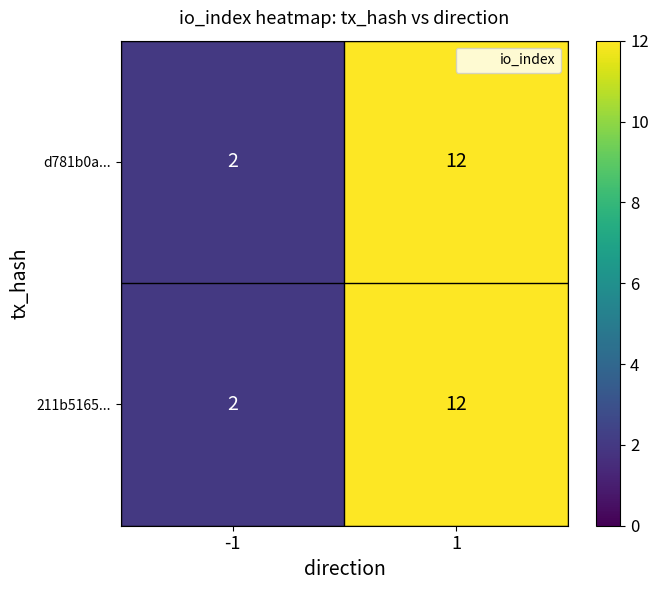

At how many categories does at least one series exceed 11?

1